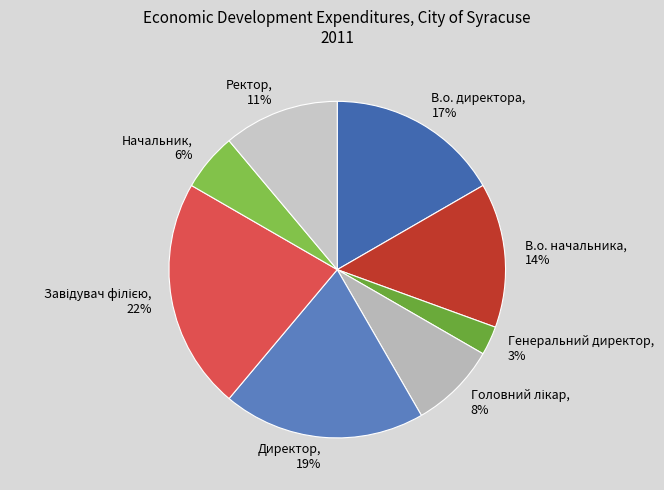

Which has a higher value, В.о. начальника or Директор?

Директор